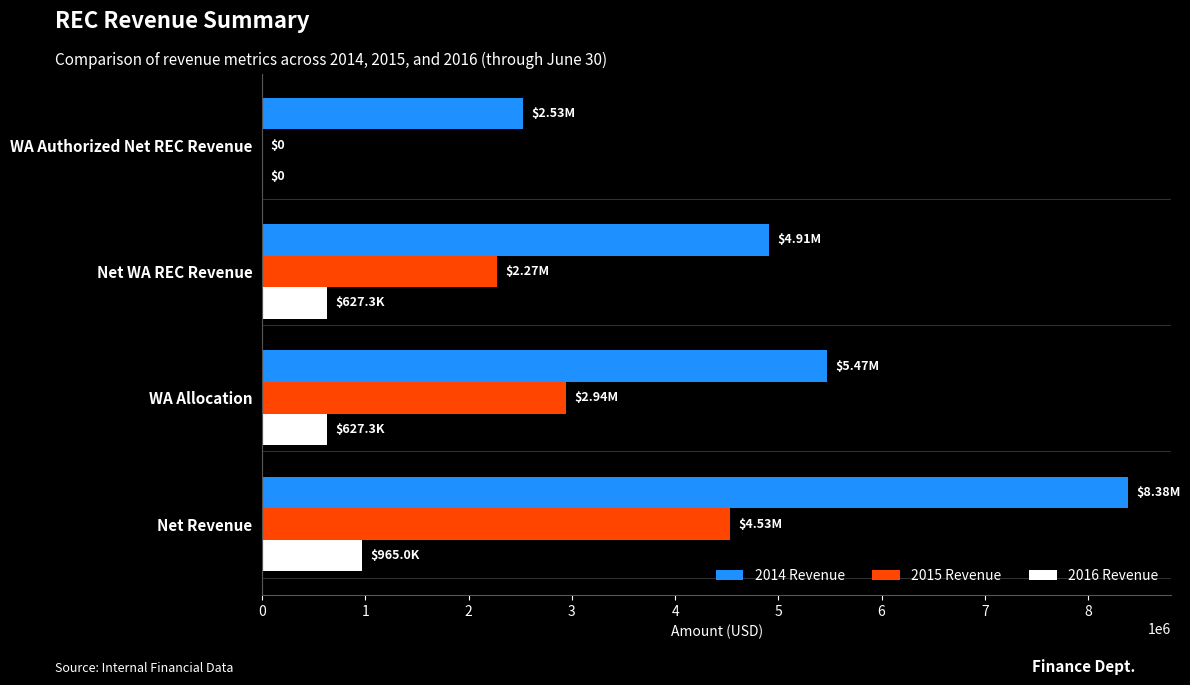

Which category has the highest value in the 2014 Revenue series?

Net Revenue